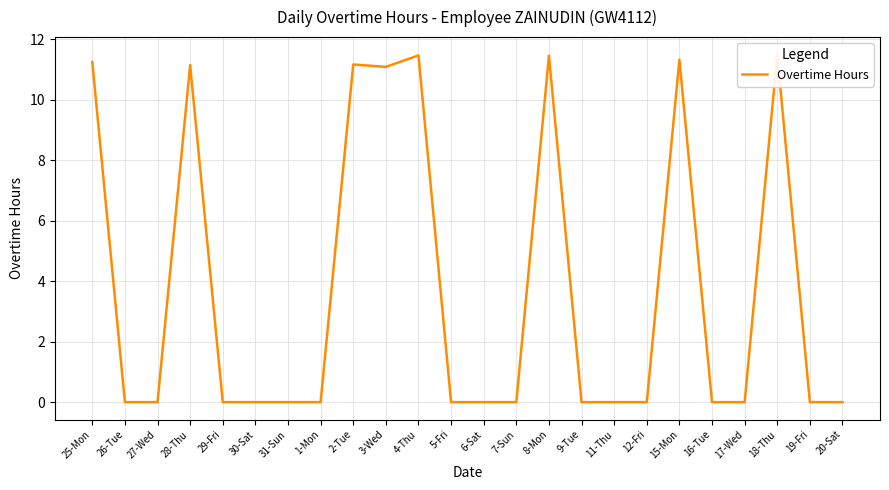

True or false: the data shows 0.0 at 16-Tue.

True